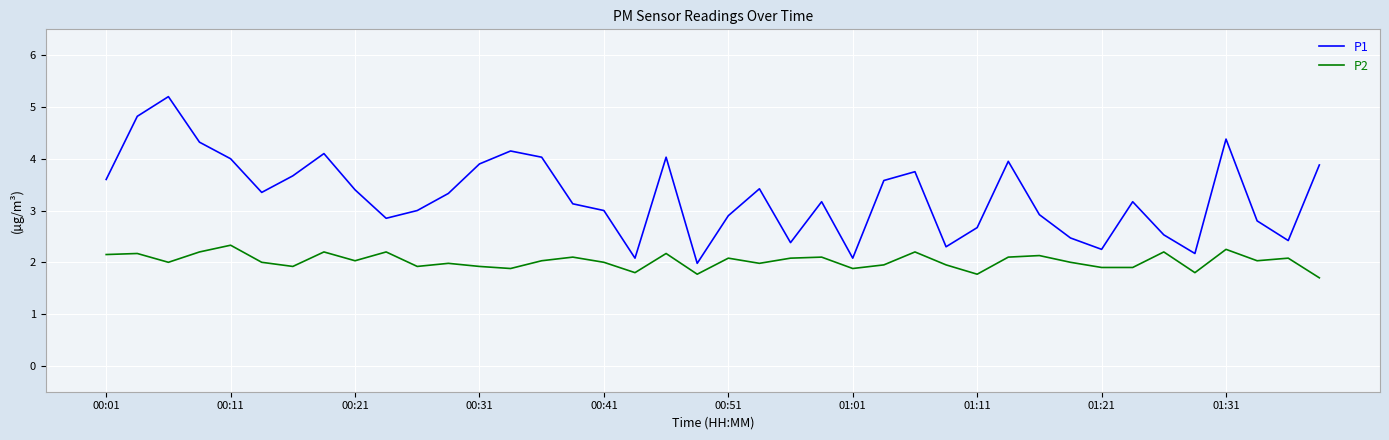

True or false: P2 and P1 cross at least once.

False